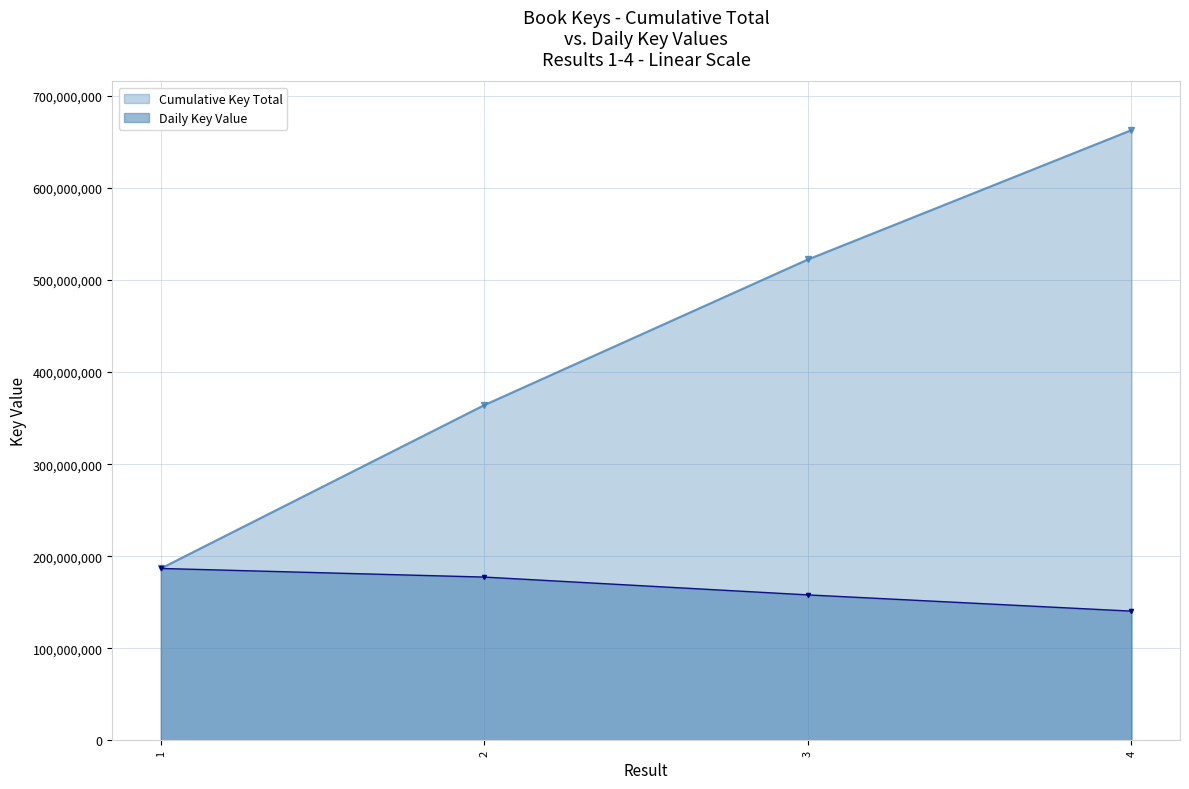

List the labels in order of value, largest first.

1, 2, 3, 4